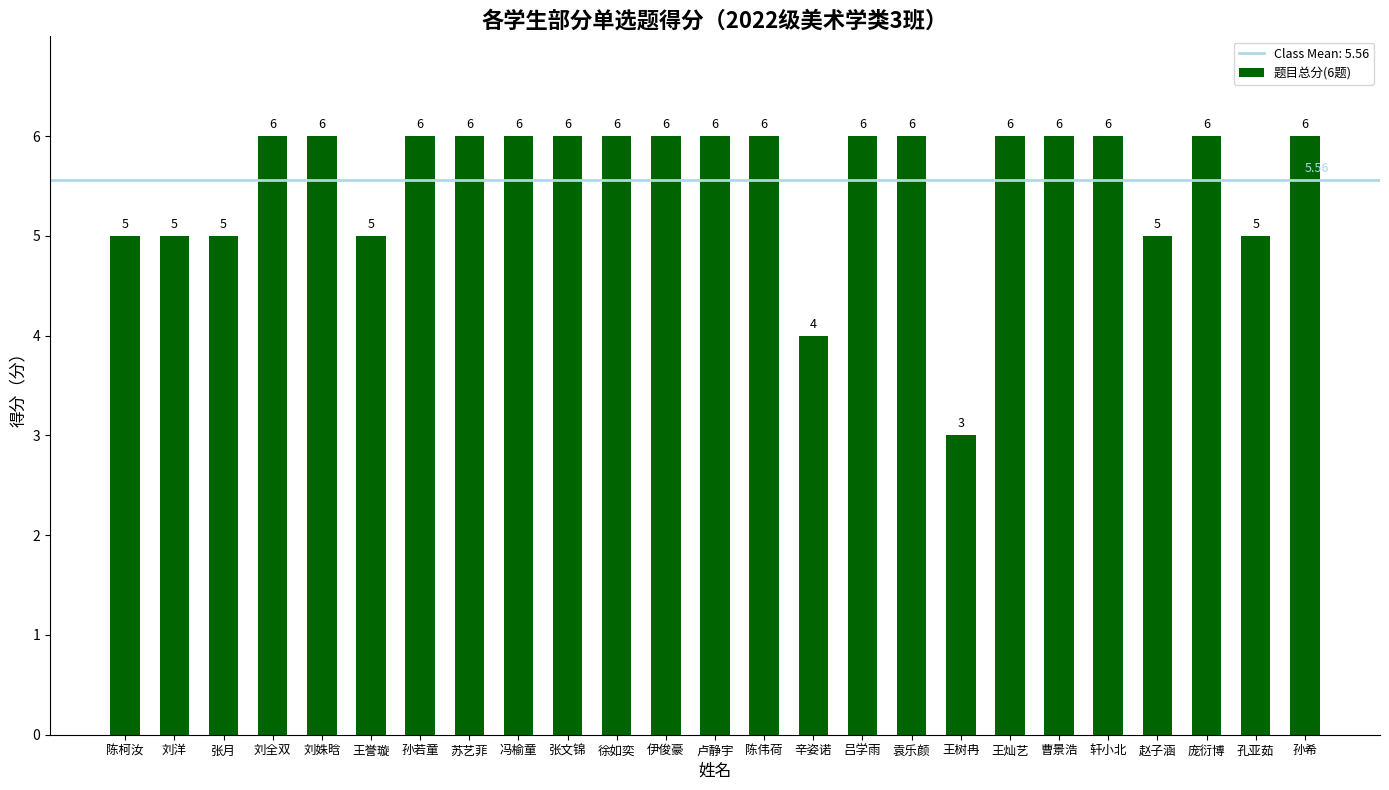

Are the bars horizontal?

No